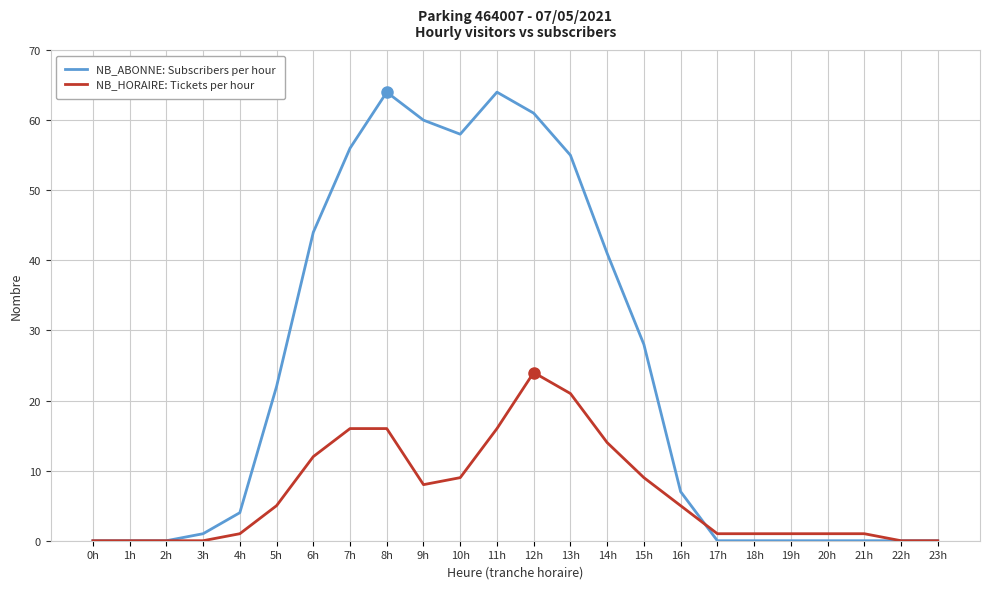

Rank the series by their maximum value, from highest to lowest.

NB_ABONNE: Subscribers per hour, NB_HORAIRE: Tickets per hour